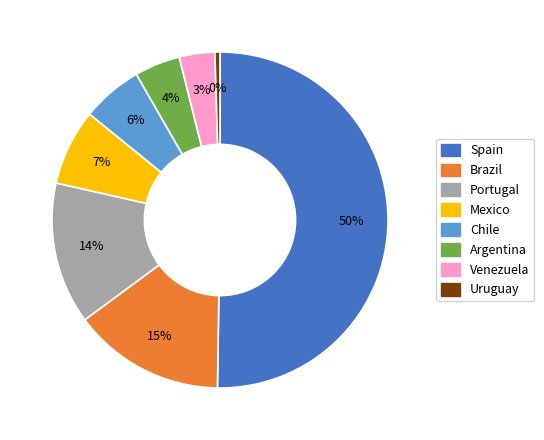

What is the smallest slice in the pie chart?

Uruguay